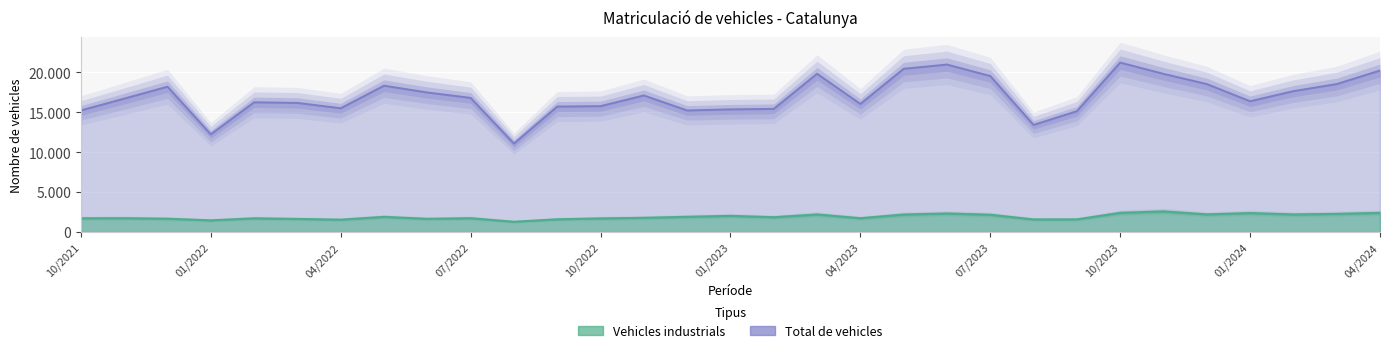

Reading left to right, extract all data points from this chart.

Vehicles industrials: 04/2024=2414	03/2024=2285	02/2024=2216	01/2024=2391	12/2023=2222	11/2023=2597	10/2023=2417	09/2023=1601	08/2023=1593	07/2023=2178	06/2023=2338	05/2023=2205	04/2023=1746	03/2023=2214	02/2023=1871	01/2023=2040	12/2022=1922	11/2022=1796	10/2022=1722	09/2022=1610	08/2022=1301	07/2022=1746	06/2022=1669	05/2022=1915	04/2022=1563	03/2022=1654	02/2022=1733	01/2022=1477	12/2021=1682	11/2021=1748	10/2021=1733
Total de vehicles: 04/2024=20217	03/2024=18522	02/2024=17637	01/2024=16368	12/2023=18523	11/2023=19800	10/2023=21211	09/2023=15126	08/2023=13411	07/2023=19527	06/2023=20963	05/2023=20432	04/2023=16035	03/2023=19809	02/2023=15418	01/2023=15356	12/2022=15219	11/2022=17097	10/2022=15759	09/2022=15709	08/2022=11078	07/2022=16793	06/2022=17468	05/2022=18318	04/2022=15497	03/2022=16164	02/2022=16241	01/2022=12236	12/2021=18195	11/2021=16701	10/2021=15222